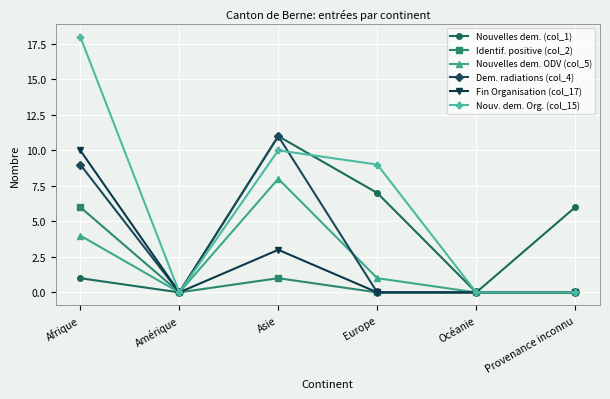

Which series has the largest range (max minus min)?

Nouv. dem. Org. (col_15)